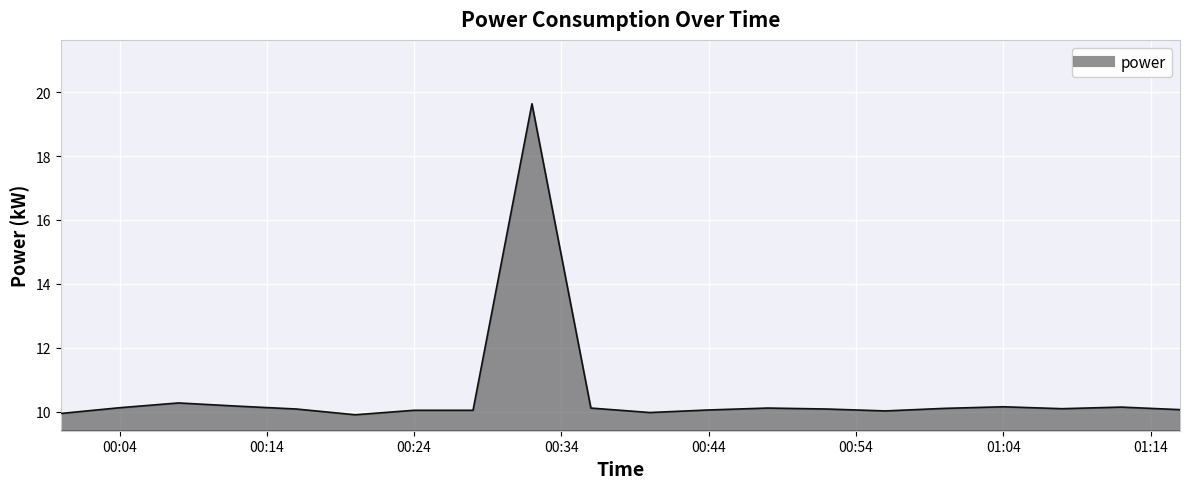

What is the smallest value displayed?

9.9